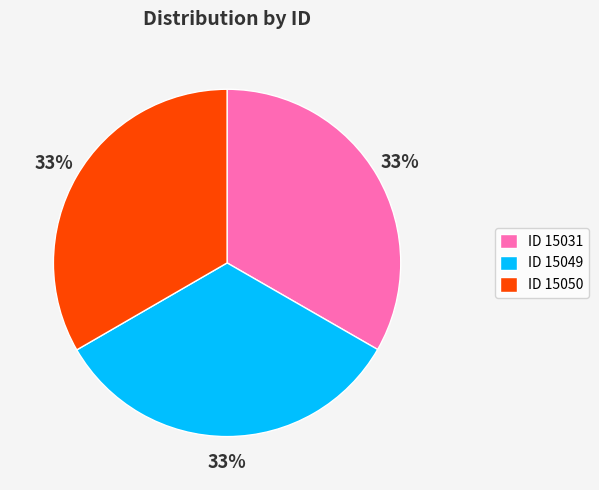

Do ID 15049 and ID 15050 together represent more than half of the pie?

Yes